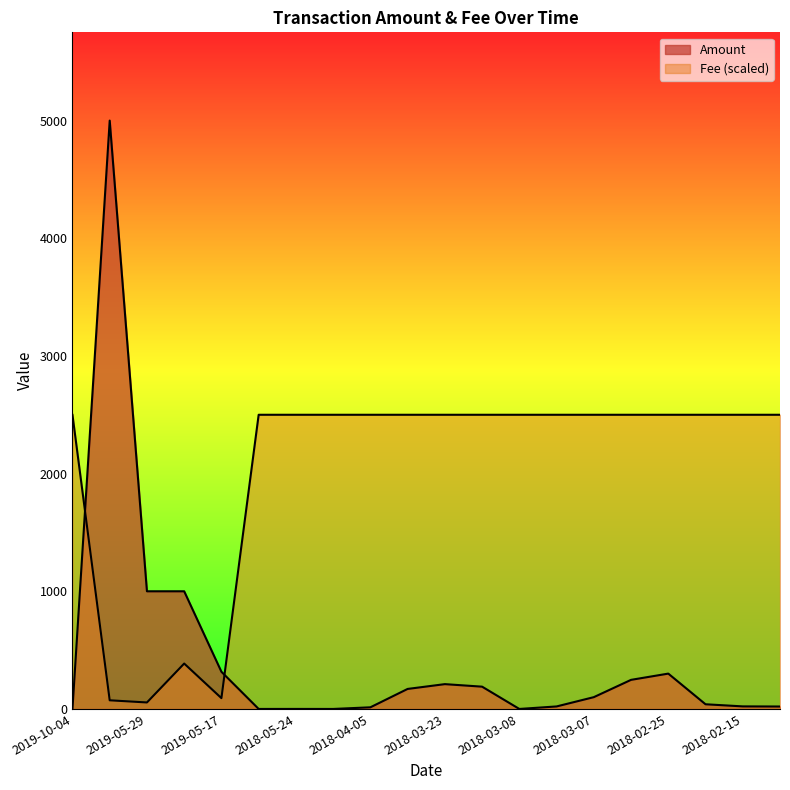

What is the difference between the highest and lowest values at 2018-02-25?

2199.7